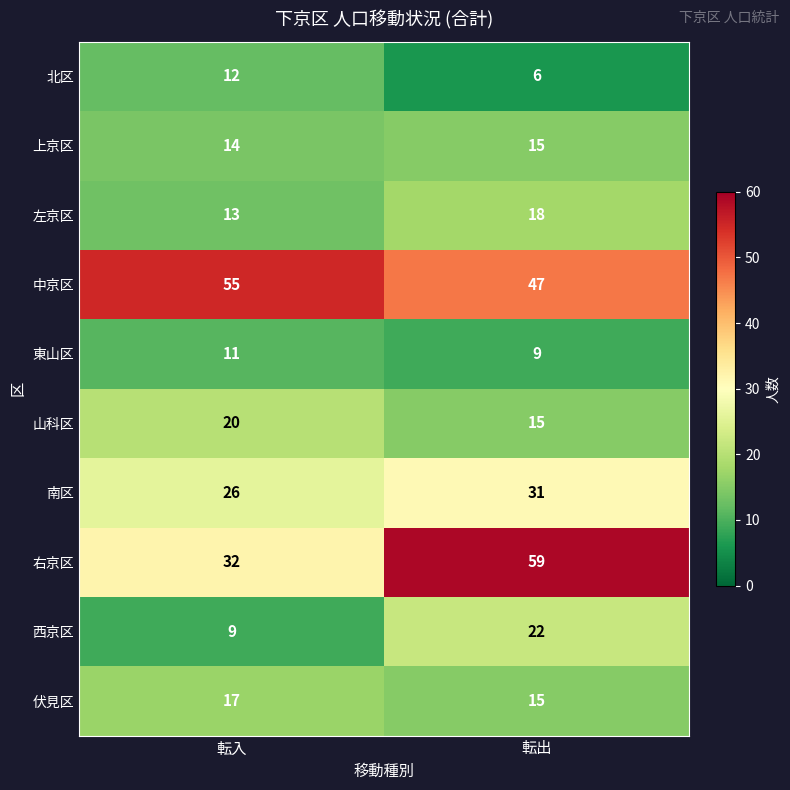

Reading right to left, list all the values displayed in this chart.

北区: 6	12
上京区: 15	14
左京区: 18	13
中京区: 47	55
東山区: 9	11
山科区: 15	20
南区: 31	26
右京区: 59	32
西京区: 22	9
伏見区: 15	17